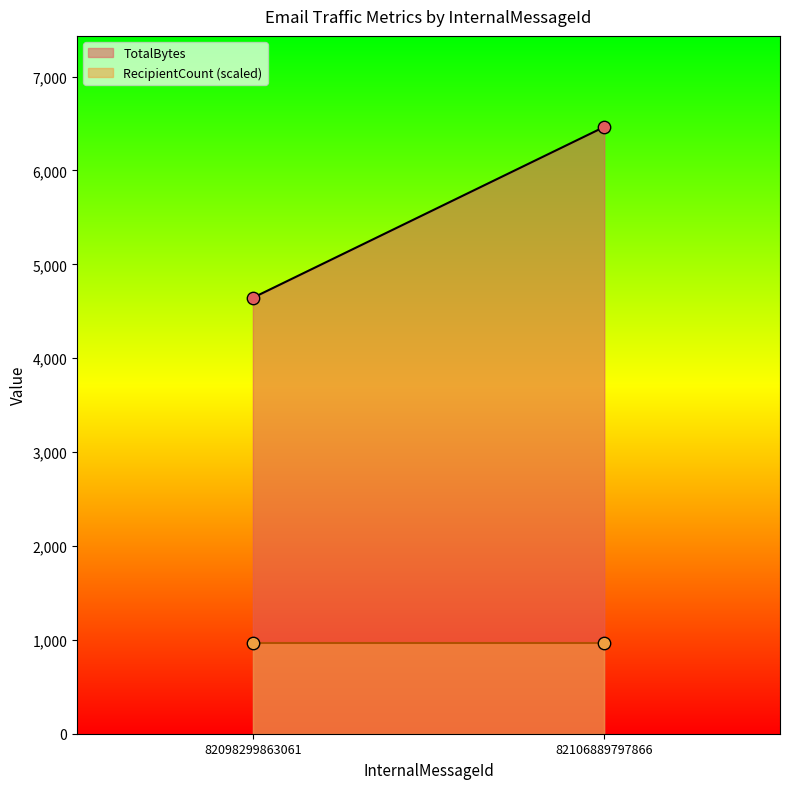

Which series reaches the minimum Y coordinate?

RecipientCount